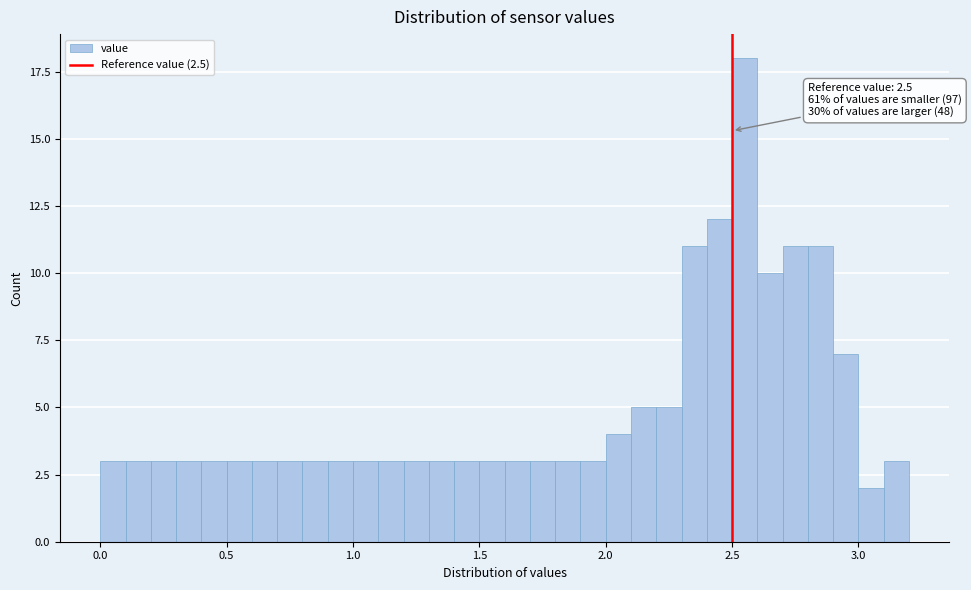

Around what value on the x-axis is the tallest bar? Give the approximate position of its centre, as read against the axis.

2.55